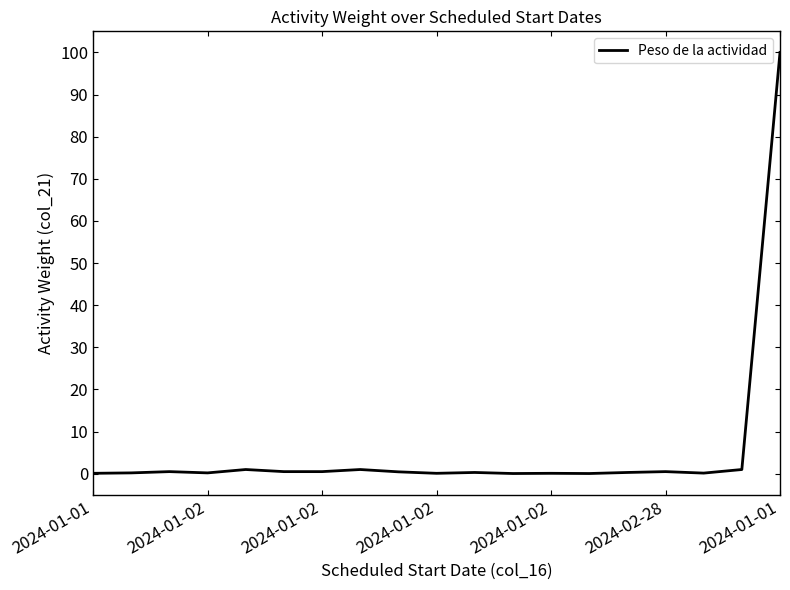

What is the maximum value shown in the chart?

100.0